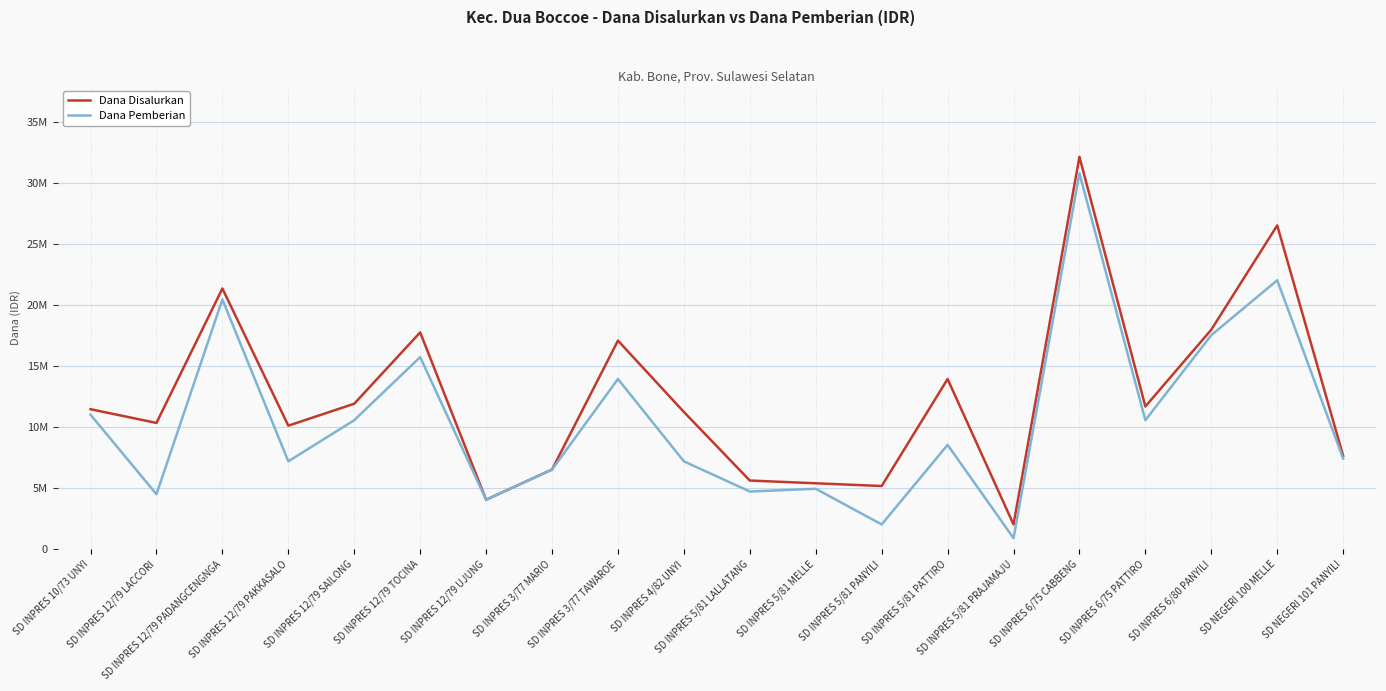

Which has a higher value, SD INPRES 3/77 MARIO or SD INPRES 5/81 MELLE?

SD INPRES 3/77 MARIO